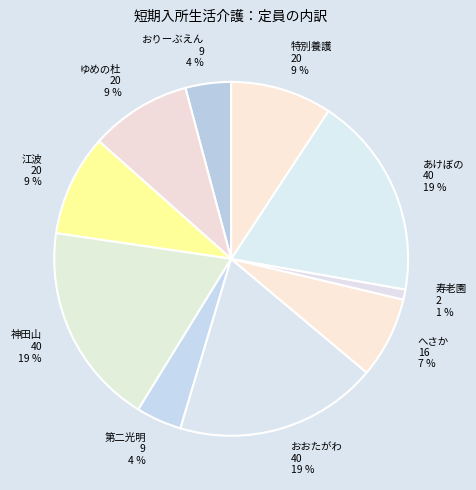

Is the sum of あけぼの 40 and 寿老園 2 greater than half?

No